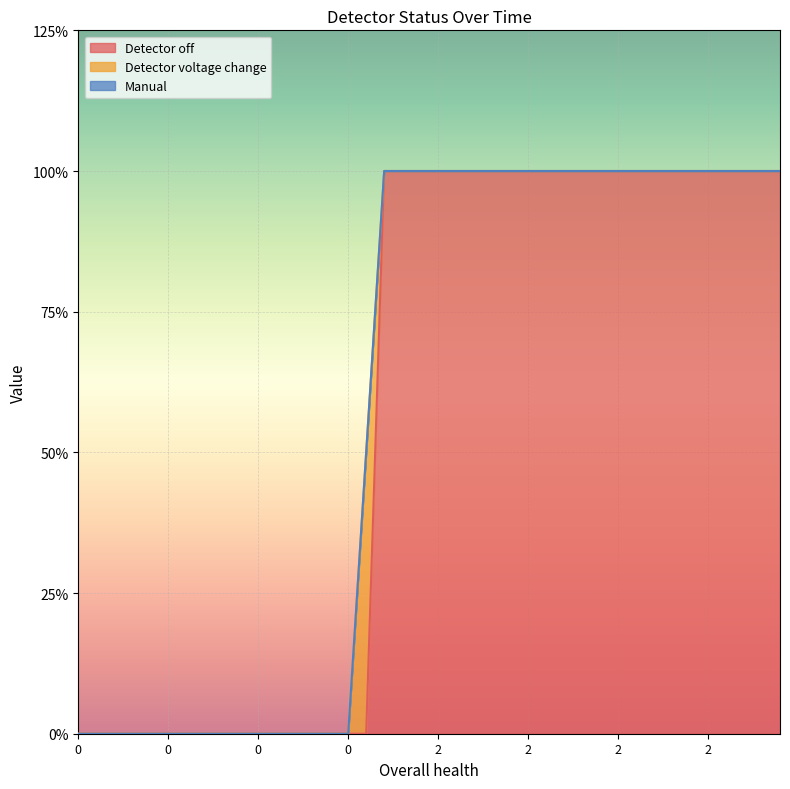

Count the Detector voltage change values in the range 0 to 1.

40